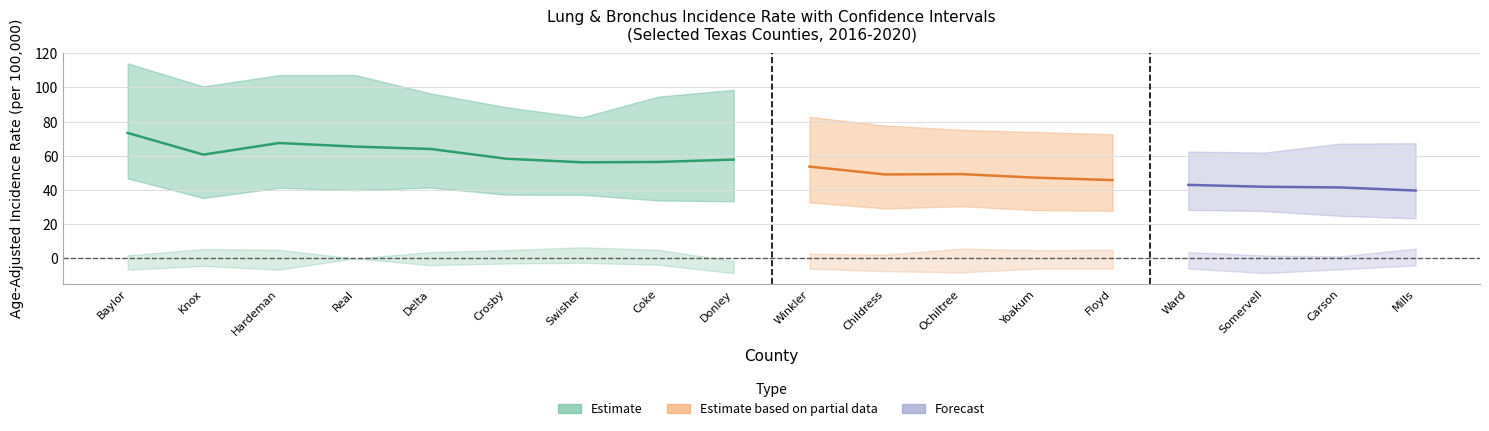

Between Crosby and Carson, which is larger?

Crosby